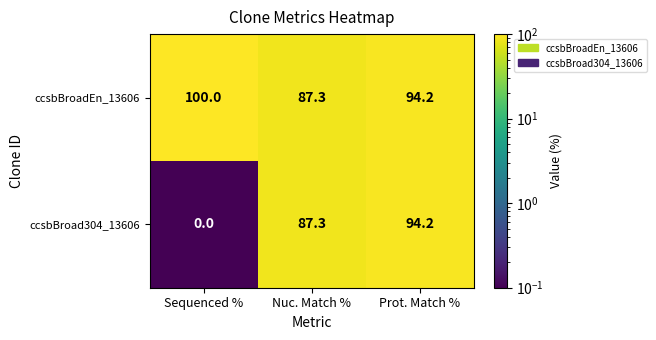

Reading left to right, transcribe all the data shown in this chart.

ccsbBroadEn_13606: Sequenced %=100.0	Nuc. Match %=87.3	Prot. Match %=94.2
ccsbBroad304_13606: Sequenced %=0.0	Nuc. Match %=87.3	Prot. Match %=94.2